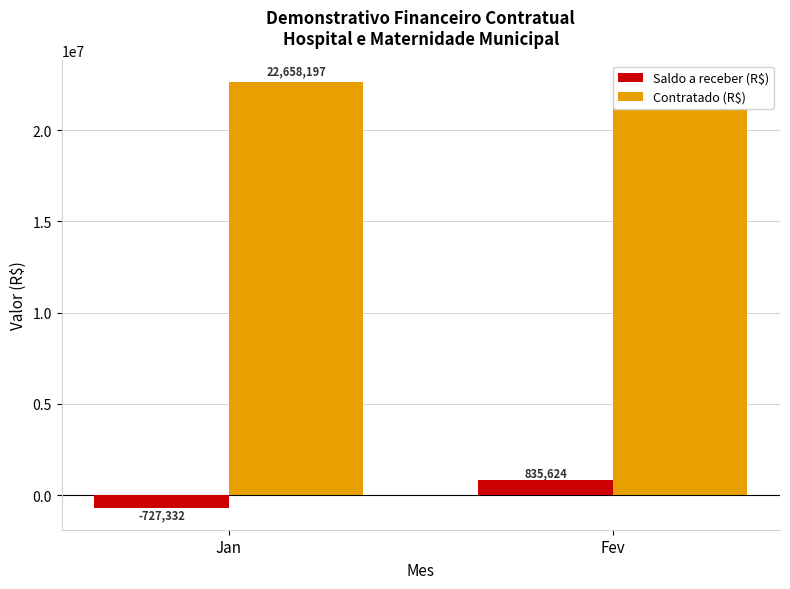

How many bars are there in each group?

2